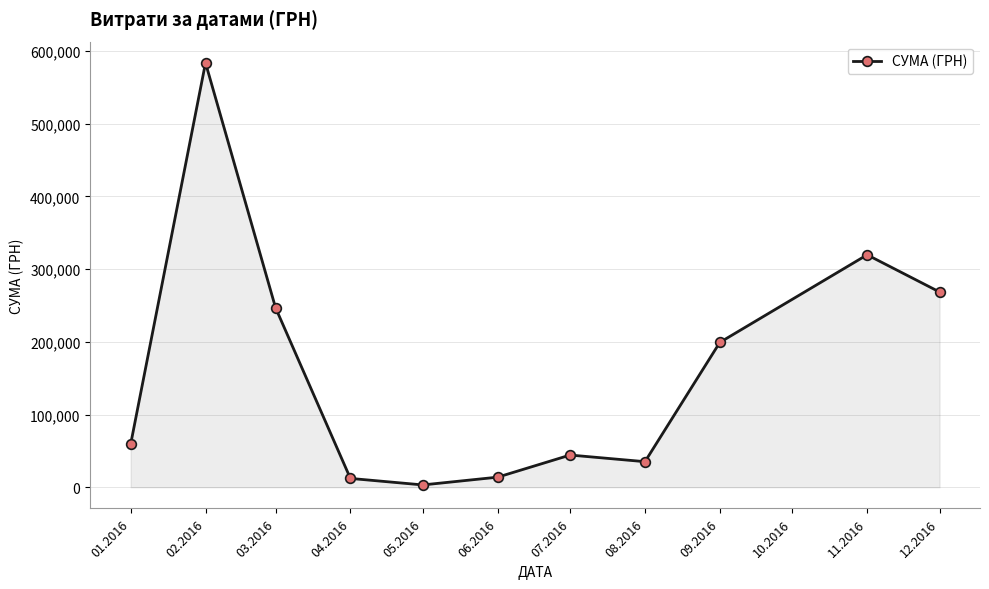

What is the difference between the maximum and second lowest values?

571440.0